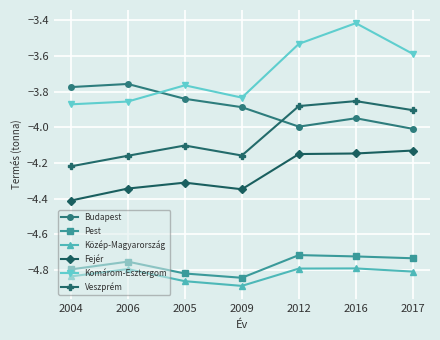

How many data points in Veszprém are less than -4?

4